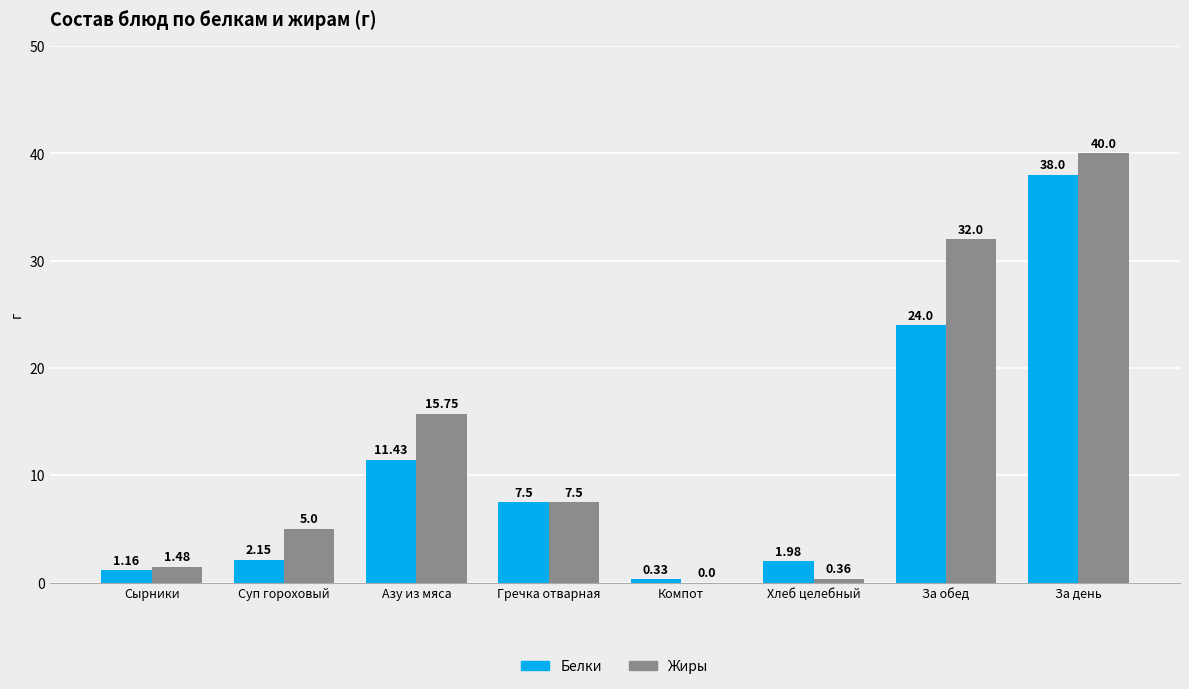

Is it true that Белки equals 24.0 at За обед?

True